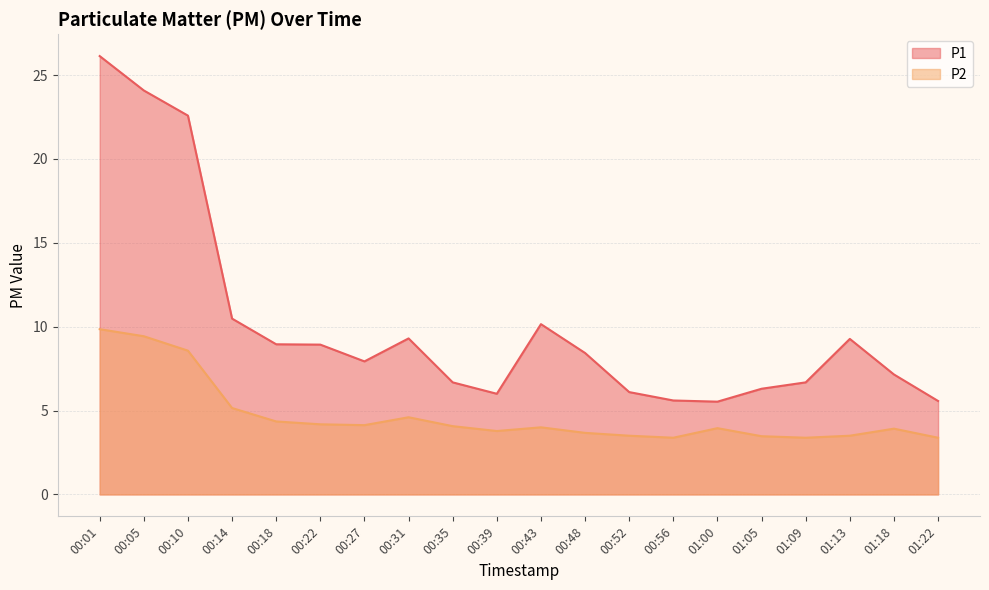

Which series has the largest range (max minus min)?

P1